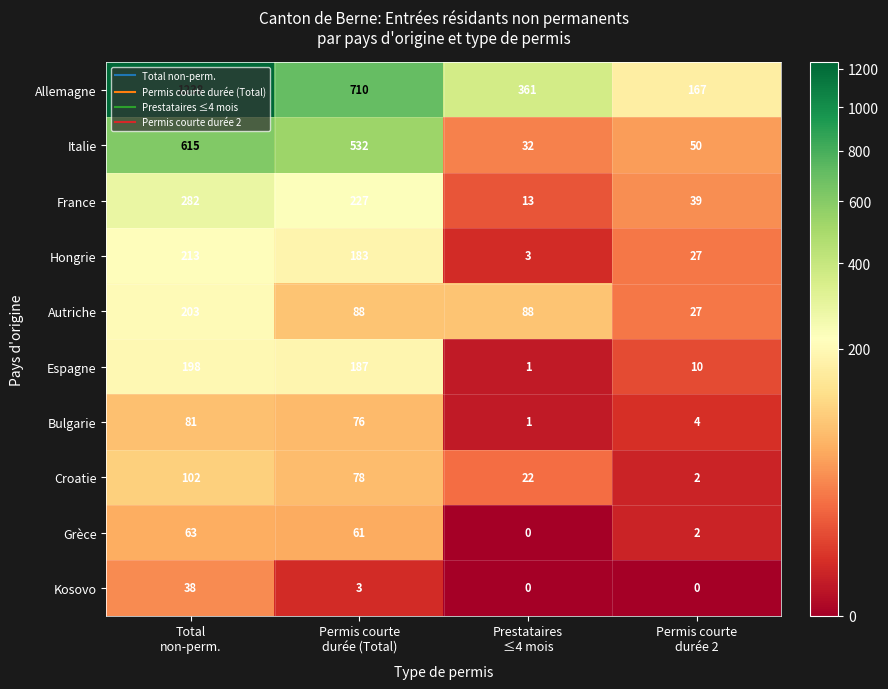

How many data points does each series have?

4